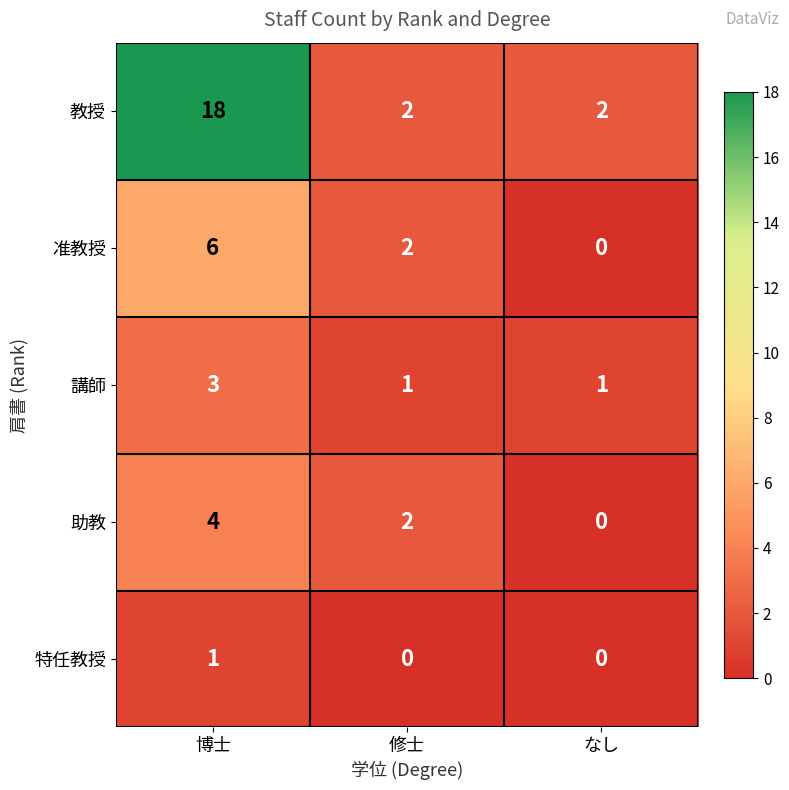

At which category does the chart reach its peak across all series?

博士